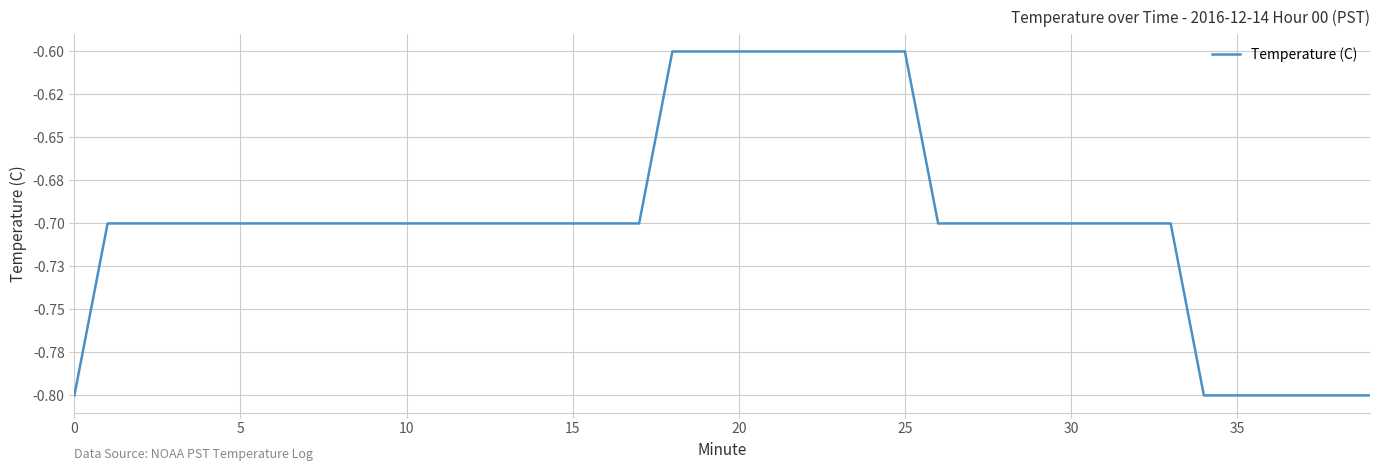

Where is the data nearest to the value 0?

18